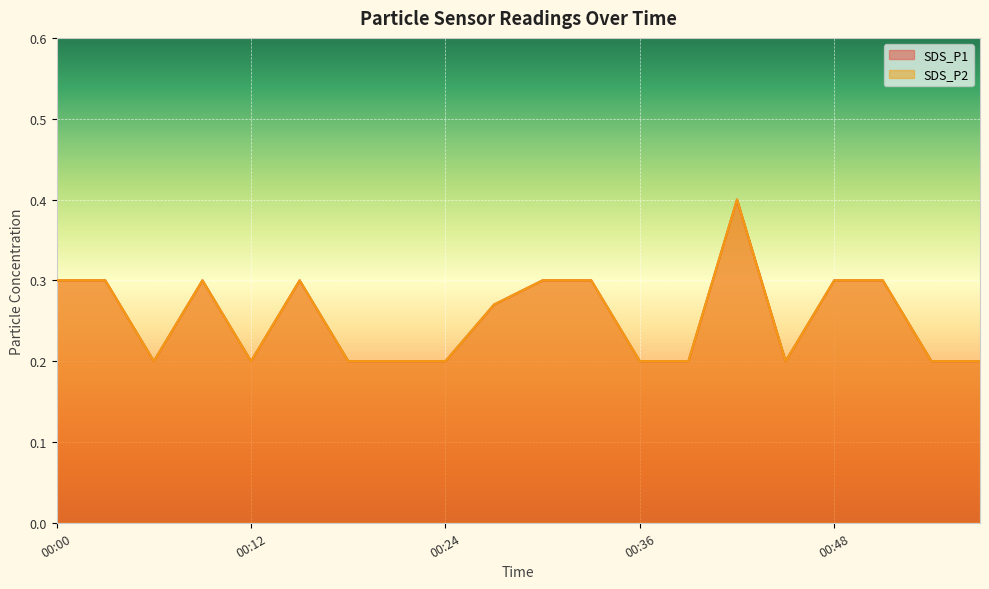

True or false: SDS_P1 and SDS_P2 cross at least once.

False